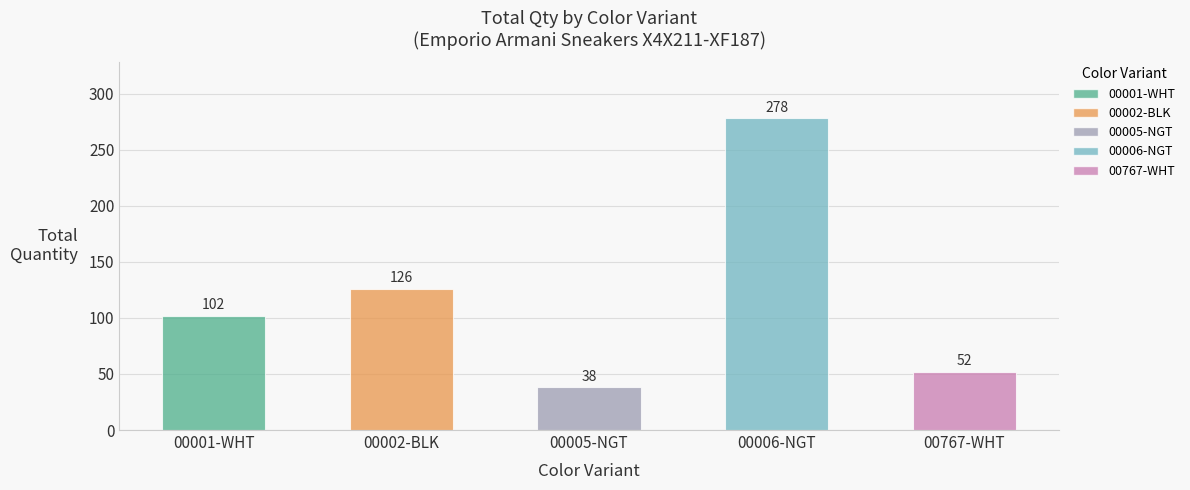

What is the approximate value at 00767-WHT, to the nearest 50?

50